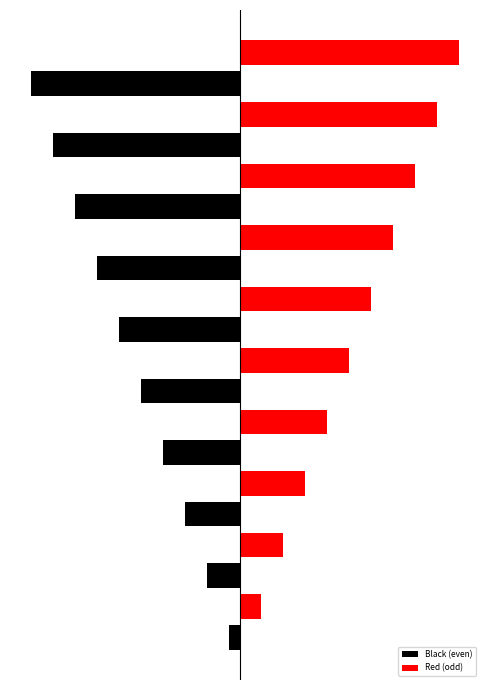

What are all the series names shown in the legend?

Black (even), Red (odd)